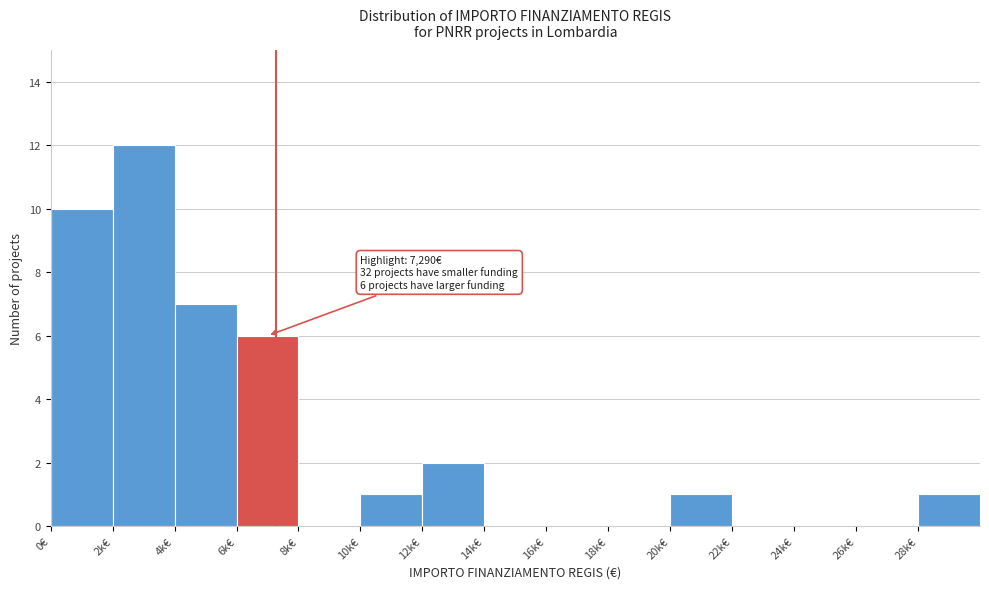

Reading left to right, what are all the values shown in this chart?

0€=10	2k€=12	4k€=7	6k€=6	8k€=0	10k€=1	12k€=2	14k€=0	16k€=0	18k€=0	20k€=1	22k€=0	24k€=0	26k€=0	28k€=1